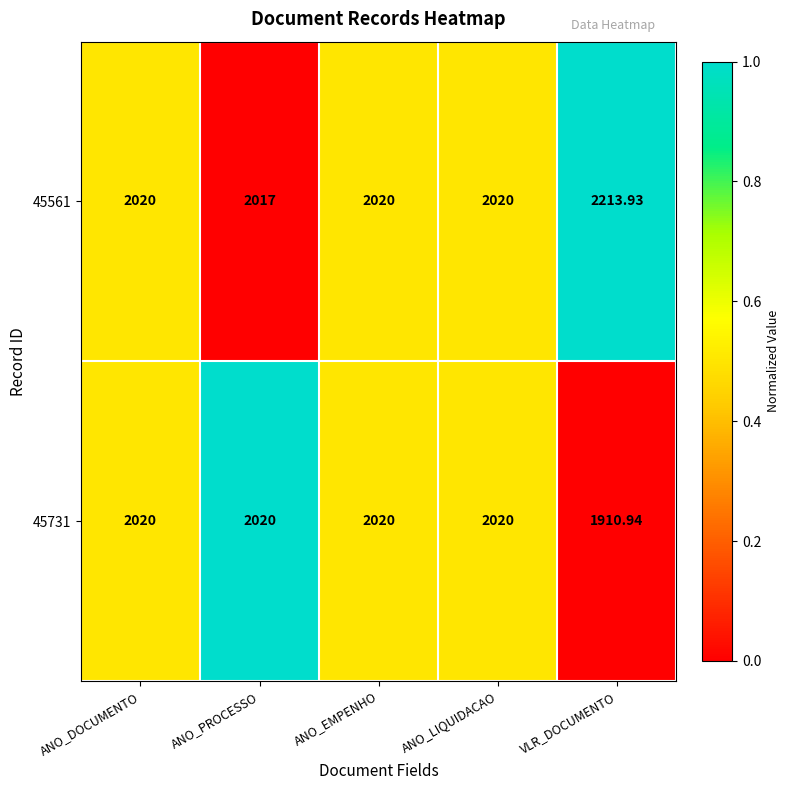

At which category is the sum across all series the highest?

VLR_DOCUMENTO